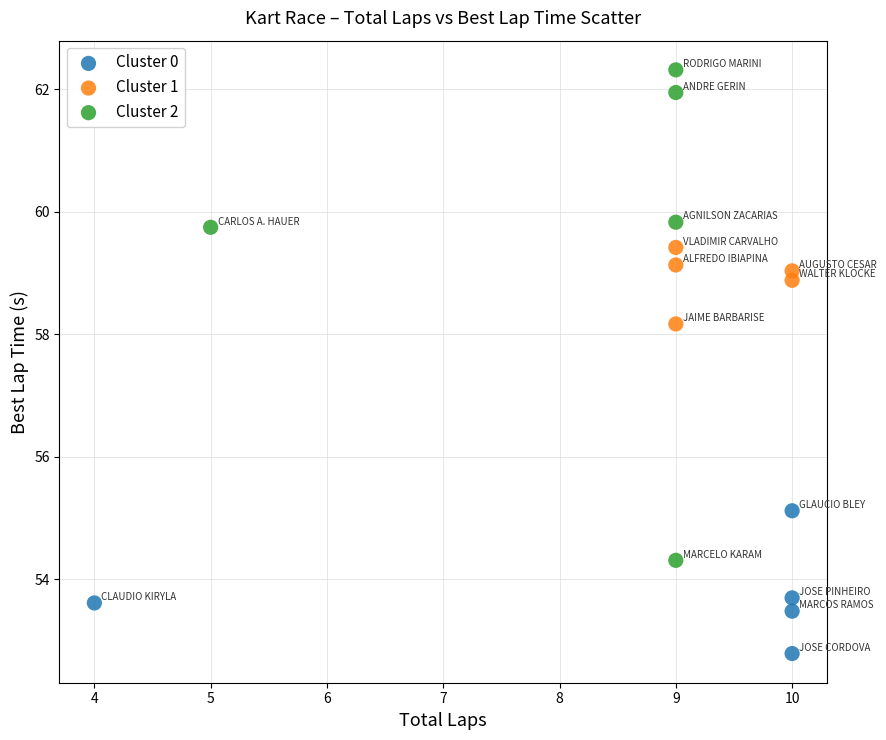

Which series reaches the maximum Y coordinate?

Cluster 2